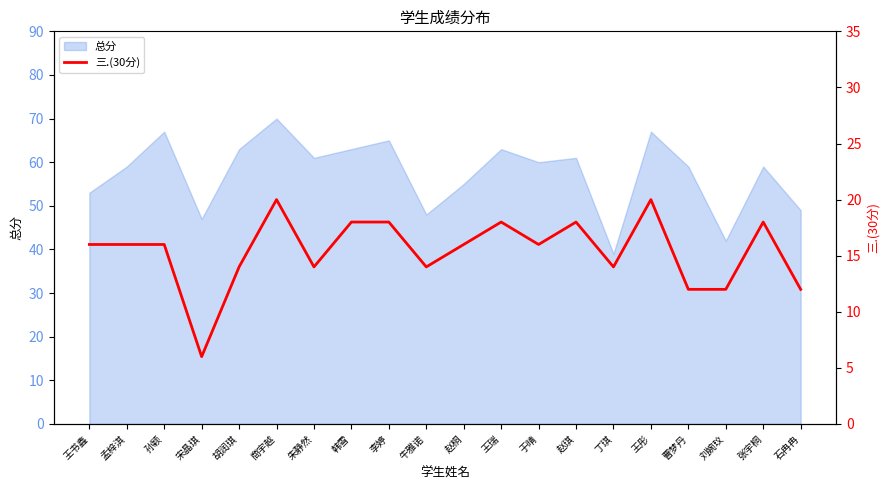

Rank the categories by value from highest to lowest.

商宇越, 王彤, 韩雪, 李婷, 王瑞, 赵琪, 张宇桐, 王书鑫, 孟梓淇, 孙颖, 赵桐, 于晴, 胡润琪, 朱静然, 牛雅诺, 丁琪, 曹梦丹, 刘婉玟, 石冉冉, 宋晶琪